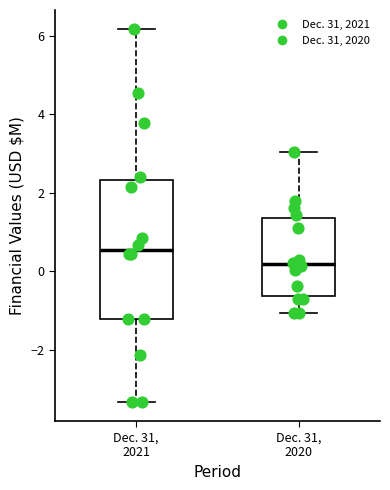

Where does the lower whisker of the box for Dec. 31, 2020 end on the y-axis? The values are not printed on the chart, so give them approximately, as read against the axis.

-1.0